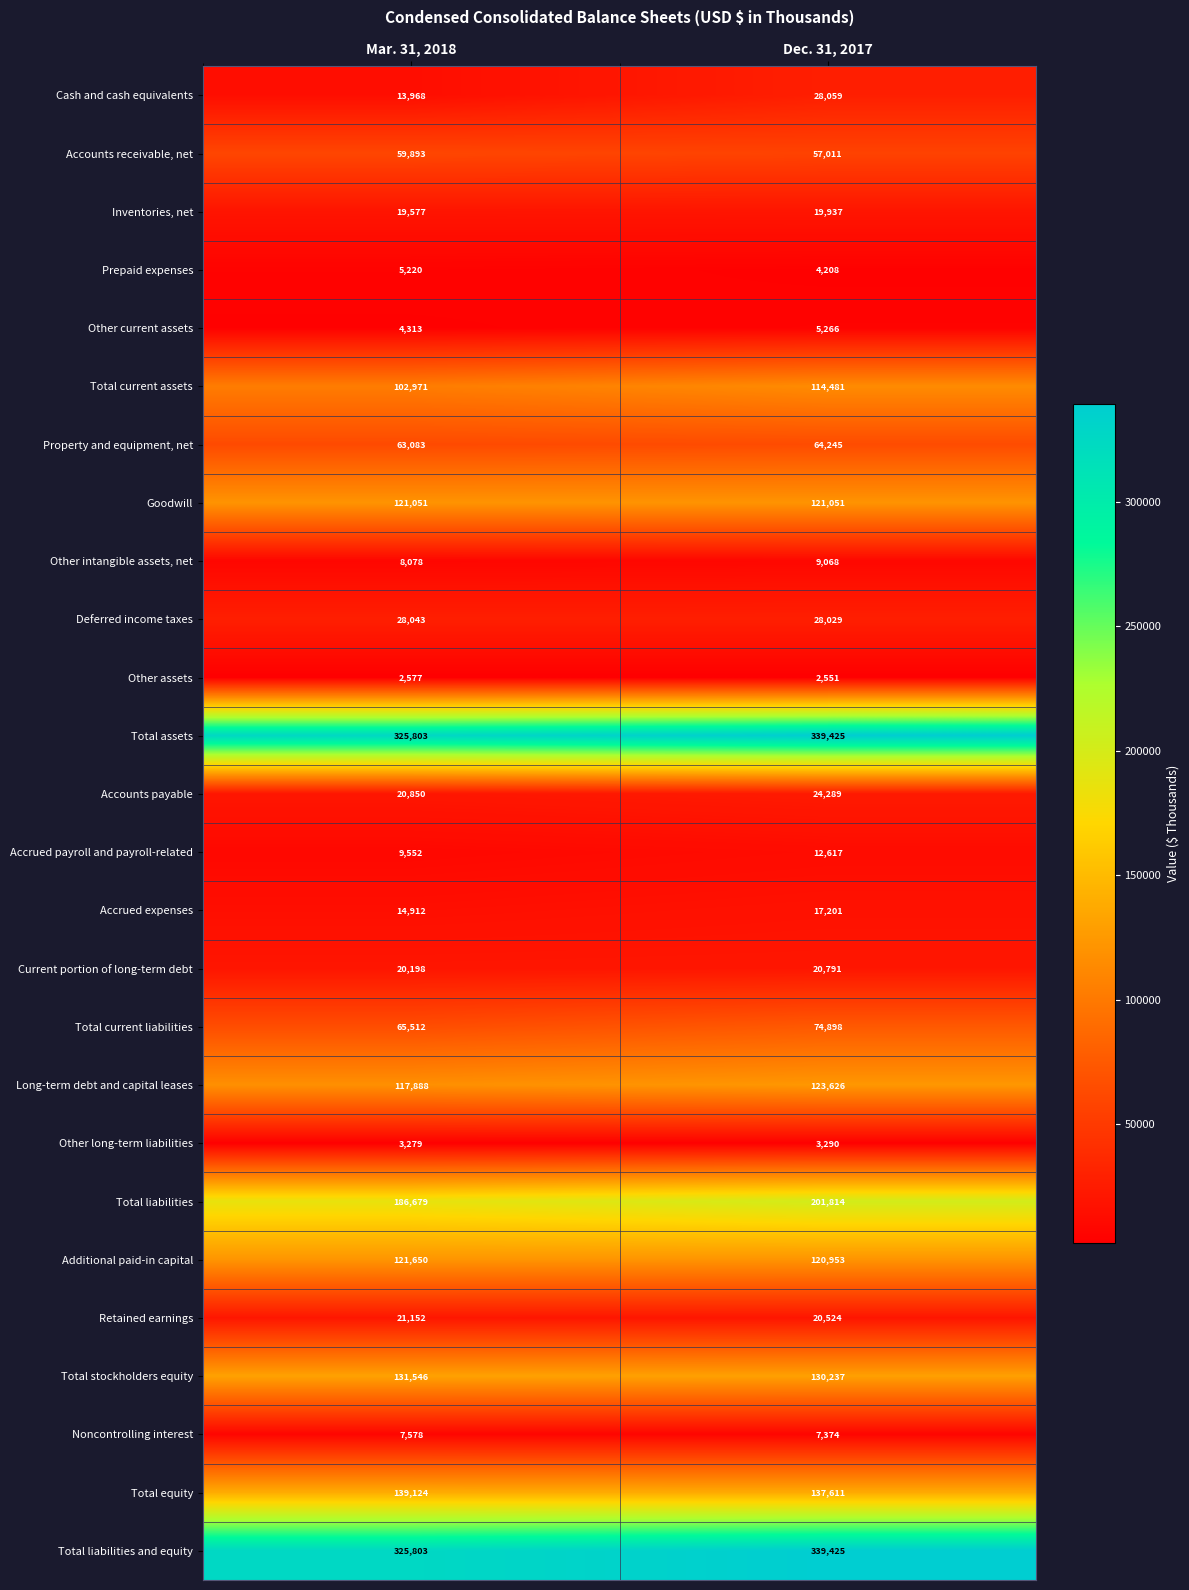

What is the difference between the maximum and minimum values in the Current portion of long-term debt series?

593